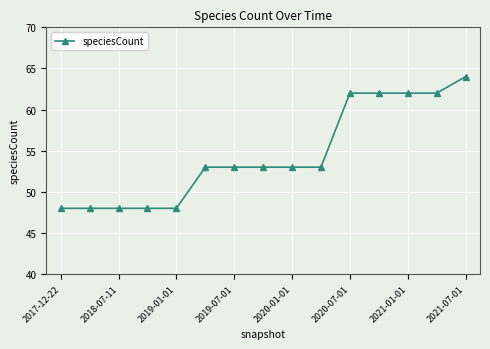

What is the sum of all values?

817